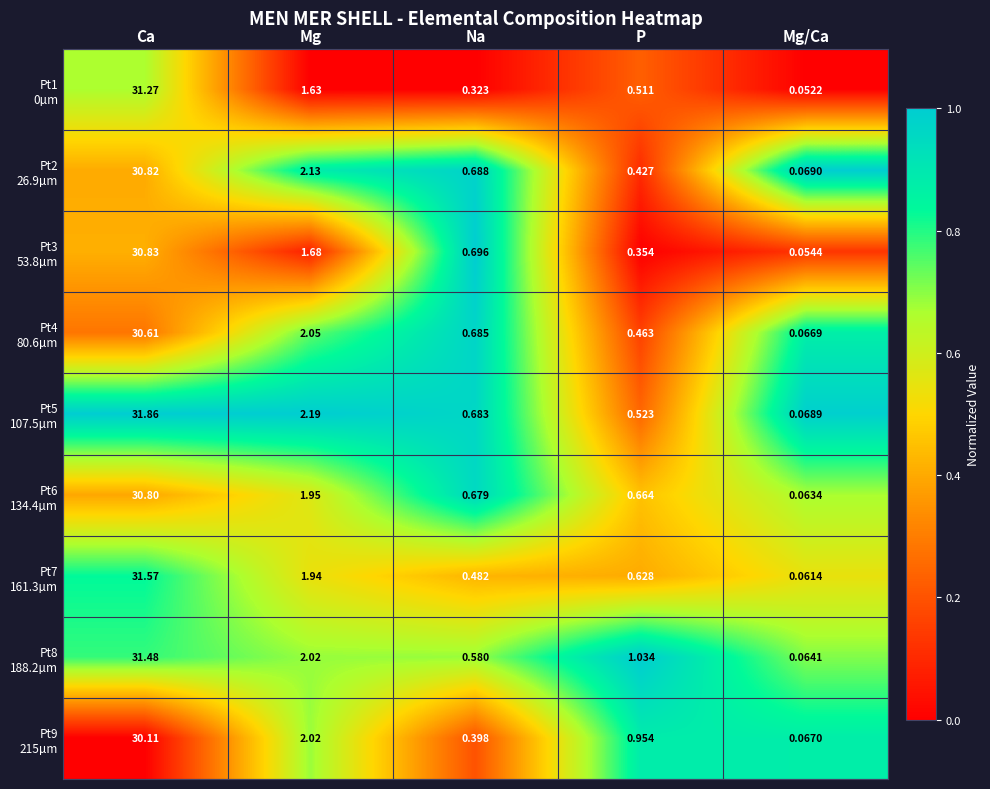

At which category does the chart reach its peak across all series?

Ca